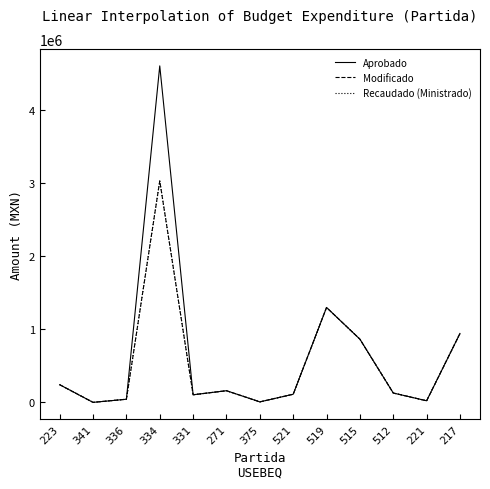

How many interior local peaks does the Modificado series have?

3